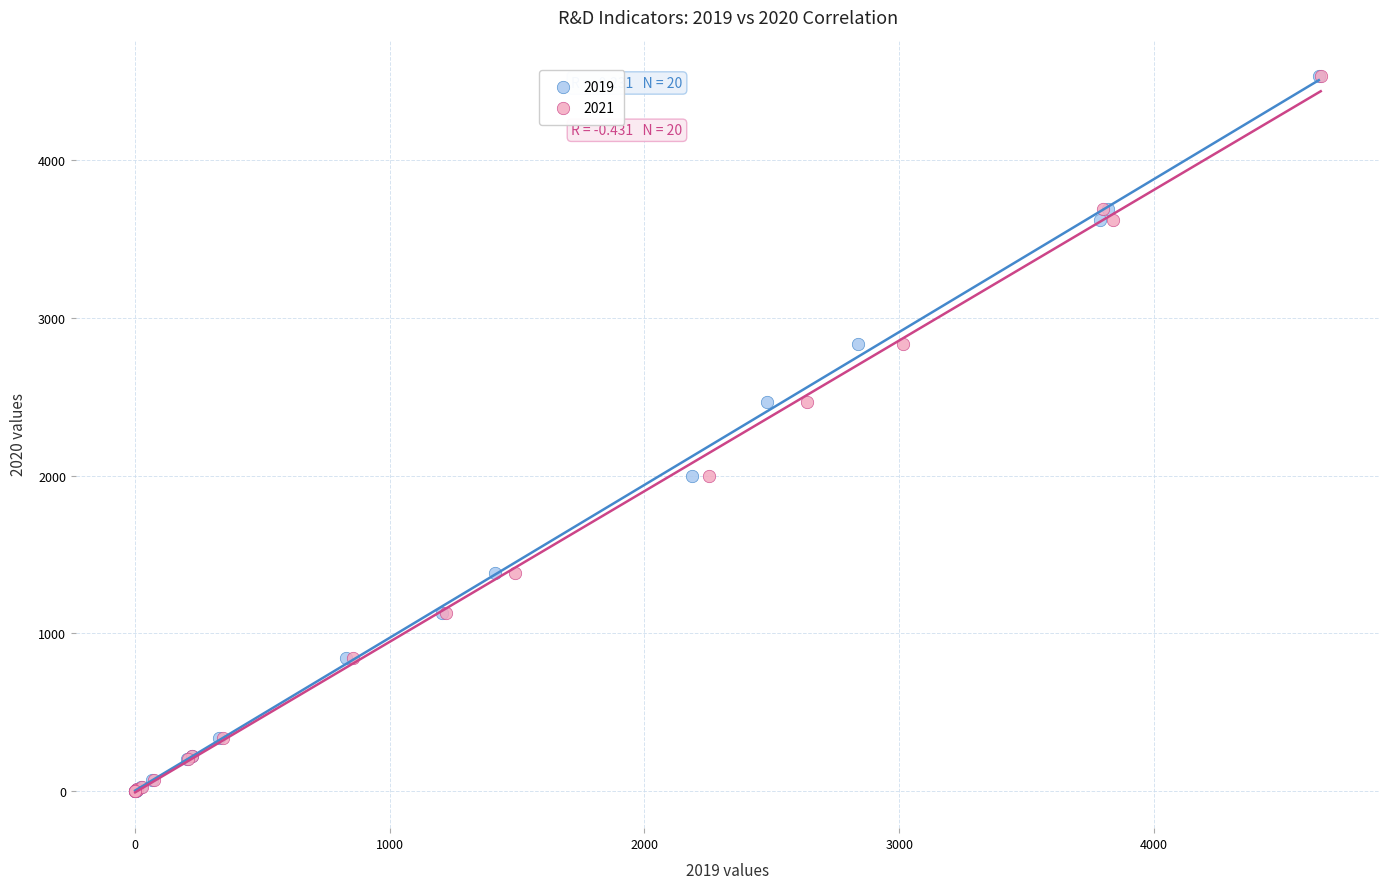

What are all the series names shown in the legend?

2019, 2021